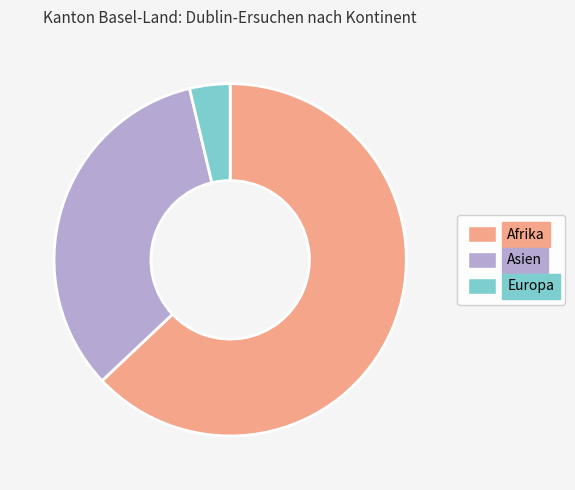

Is there any slice that represents more than half of the pie?

Yes